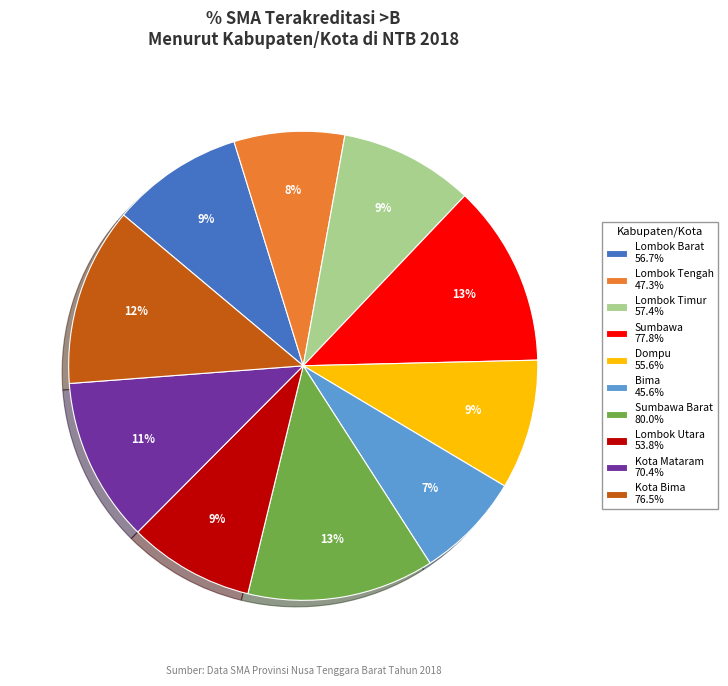

Does any single category account for the majority?

No